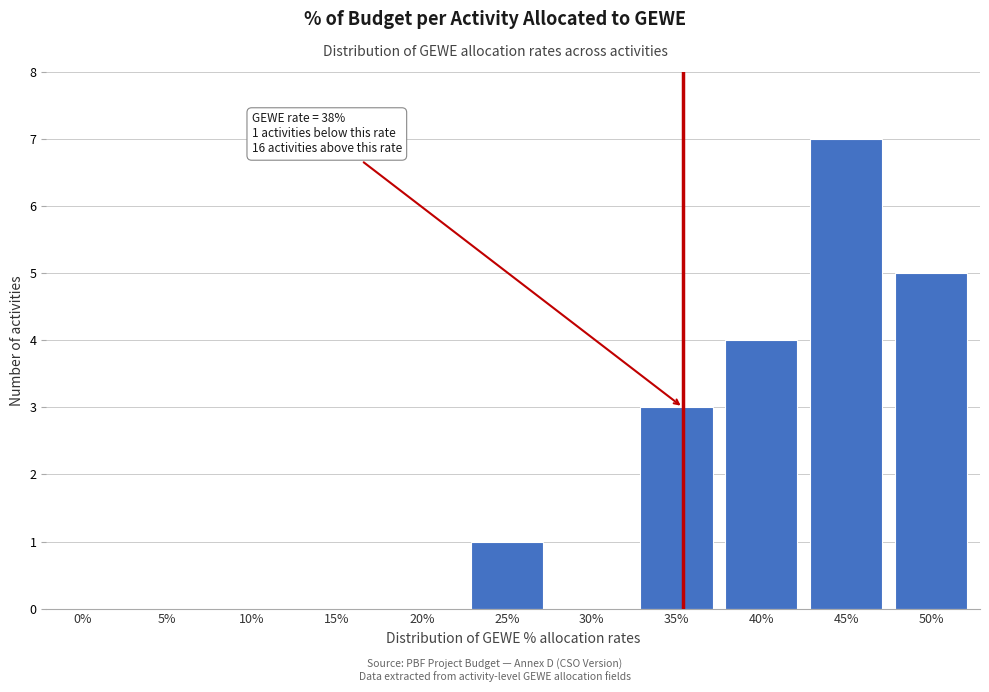

Reading right to left, extract all data points from this chart.

50%=5	45%=7	40%=4	35%=3	30%=0	25%=1	20%=0	15%=0	10%=0	5%=0	0%=0